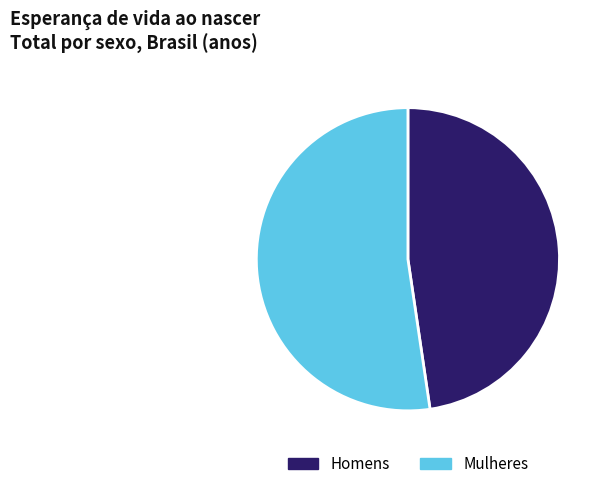

Which slice is the smallest?

Homens